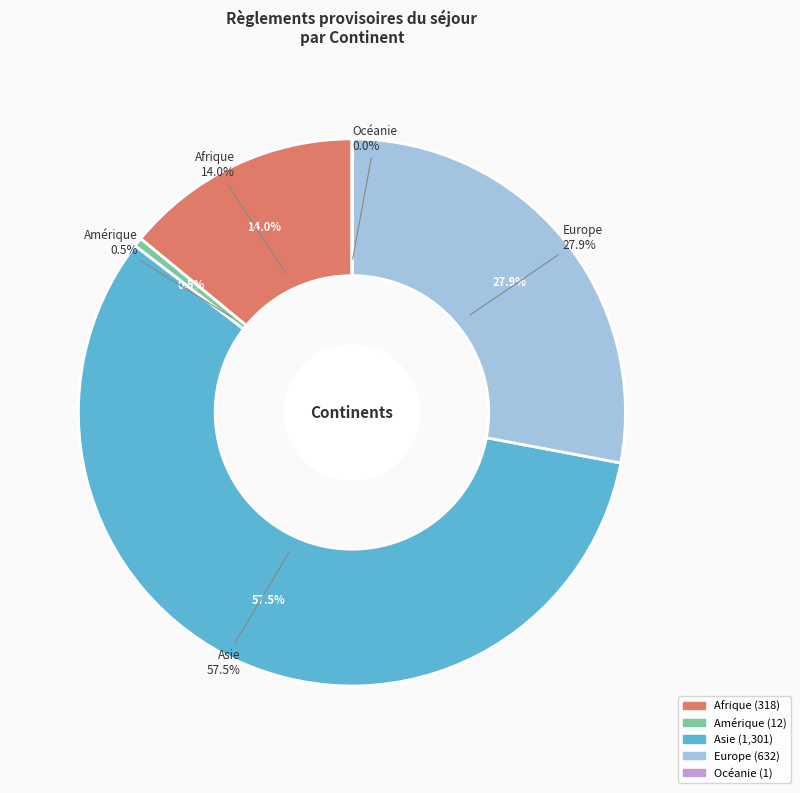

To the nearest percent, what is the combined percentage of Europe and Océanie?

28%